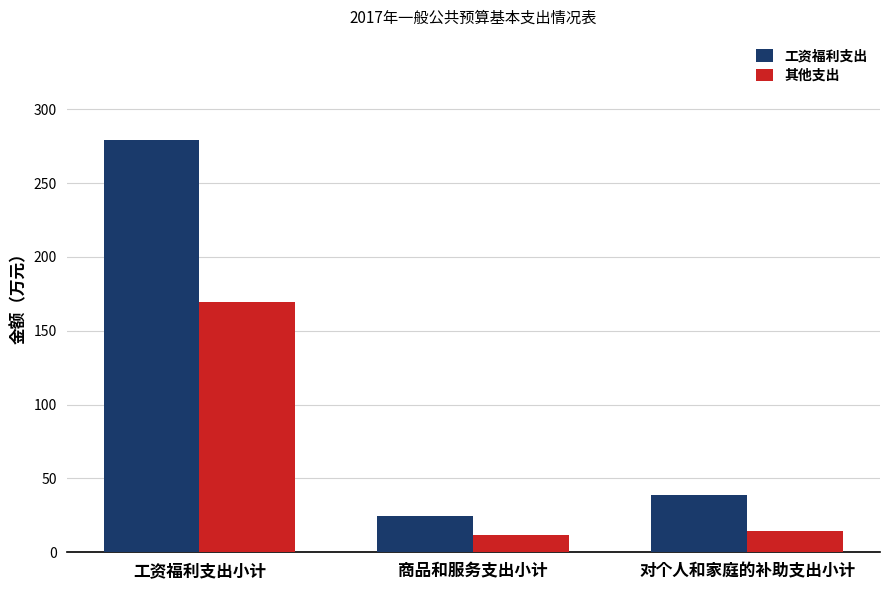

What are all the series names shown in the legend?

工资福利支出, 其他支出